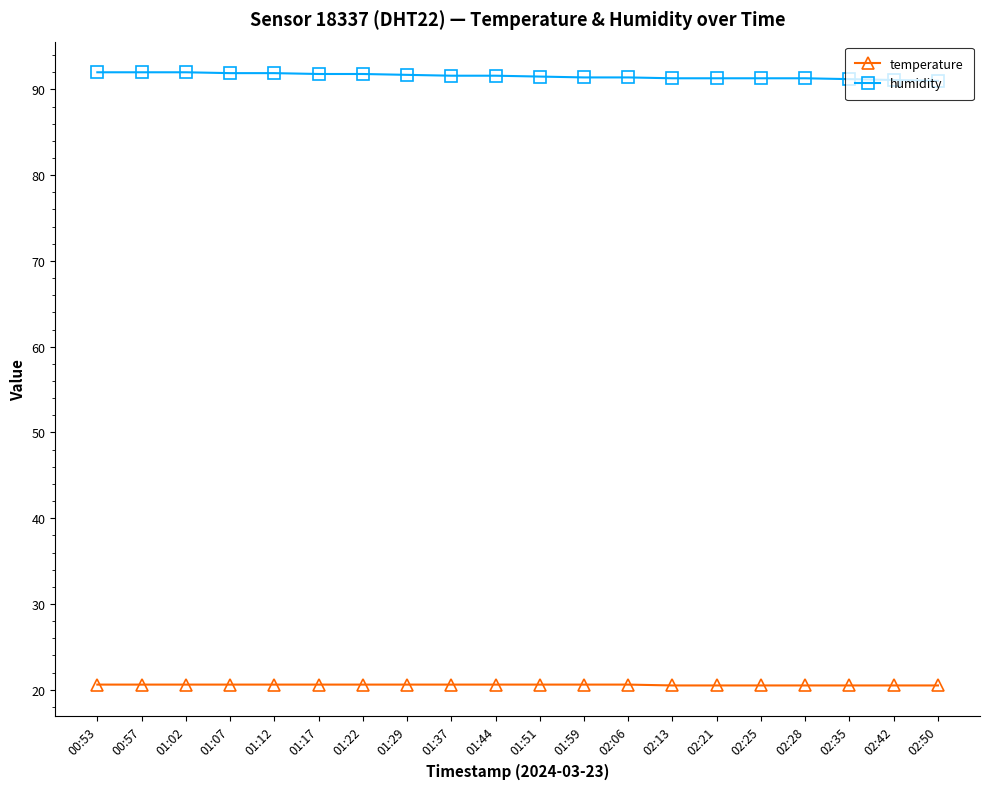

Which series has the largest range (max minus min)?

humidity